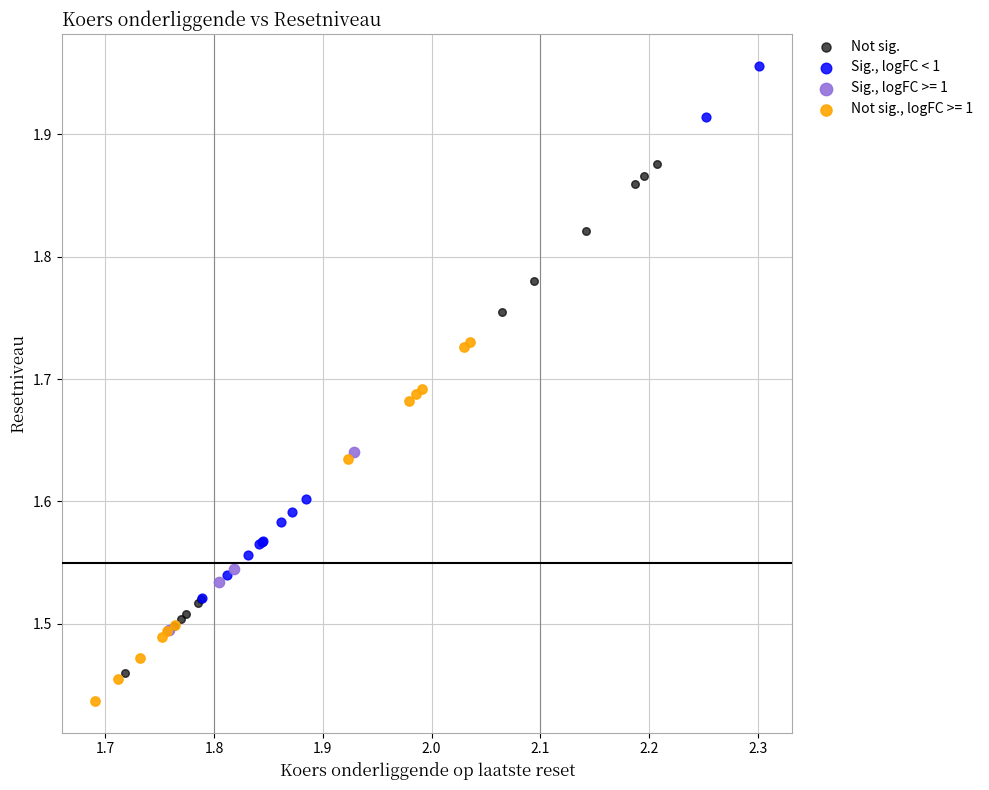

Which series reaches the minimum Y coordinate?

Not sig., logFC >= 1